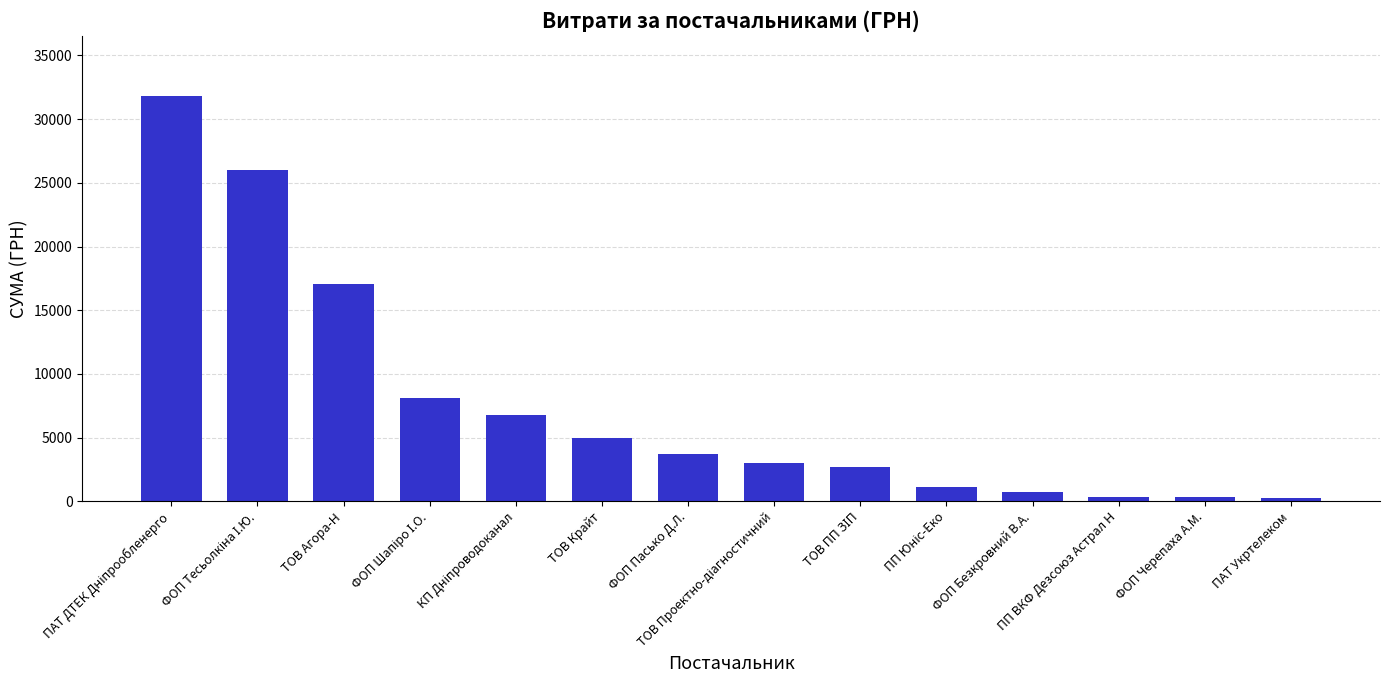

Where is the data nearest to the value 16035?

ТОВ Агора-Н